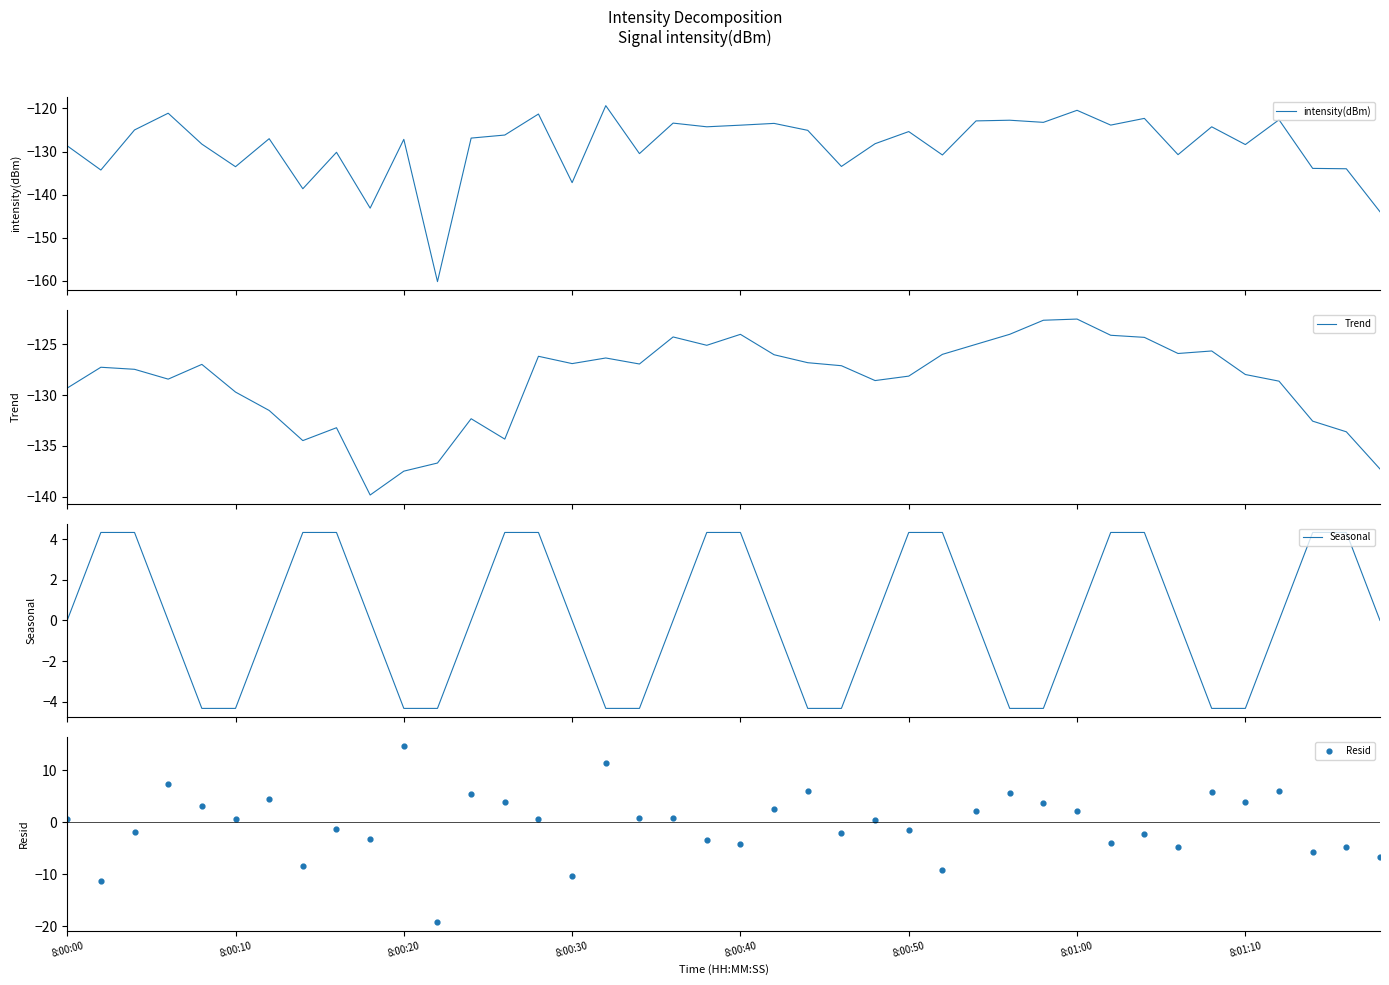

At which category is the sum across all series the highest?

16